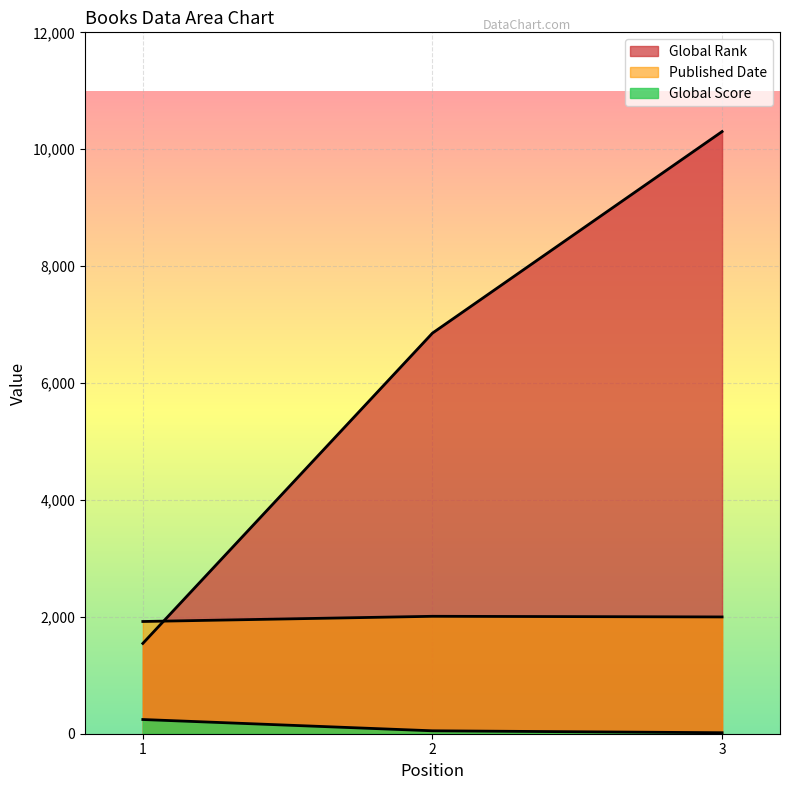

What is the minimum value for Published Date?

1920